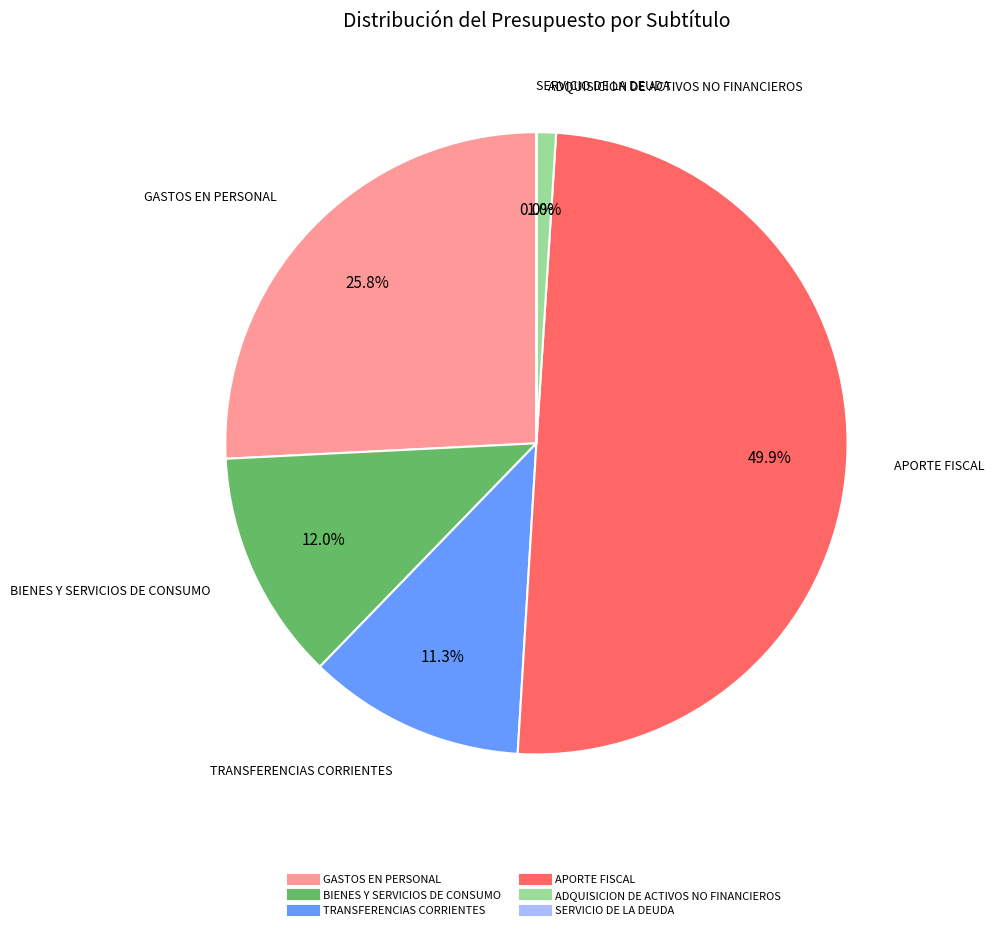

What is the largest slice in the pie chart?

APORTE FISCAL